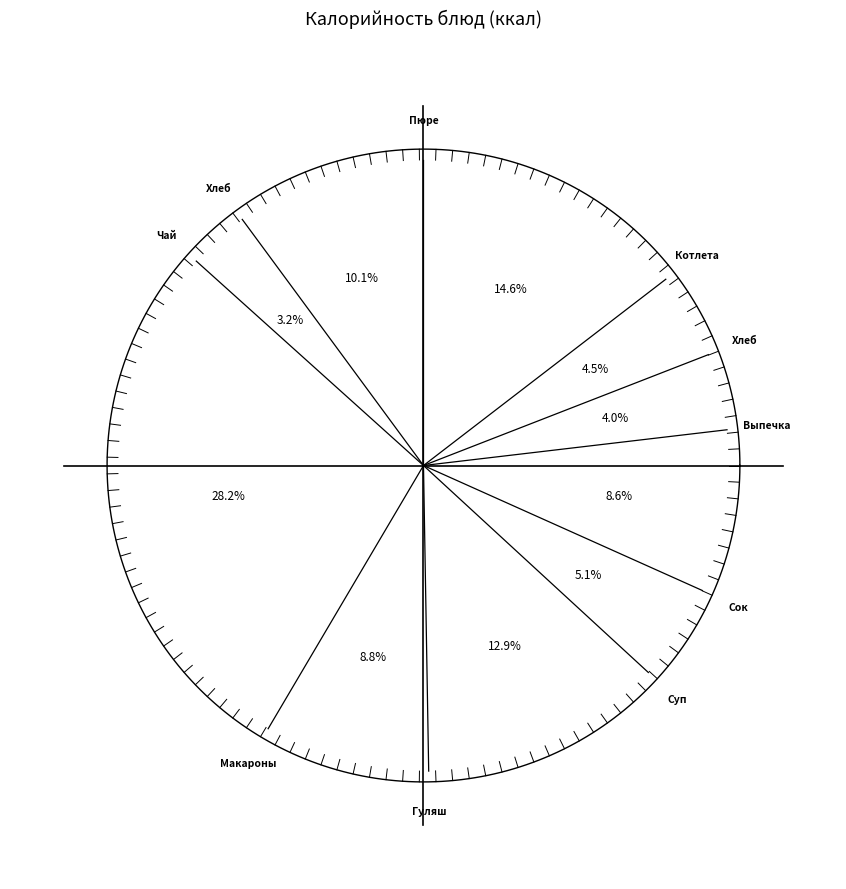

Is it true that Хлеб ржаной (завтрак) is 4% of the pie?

True